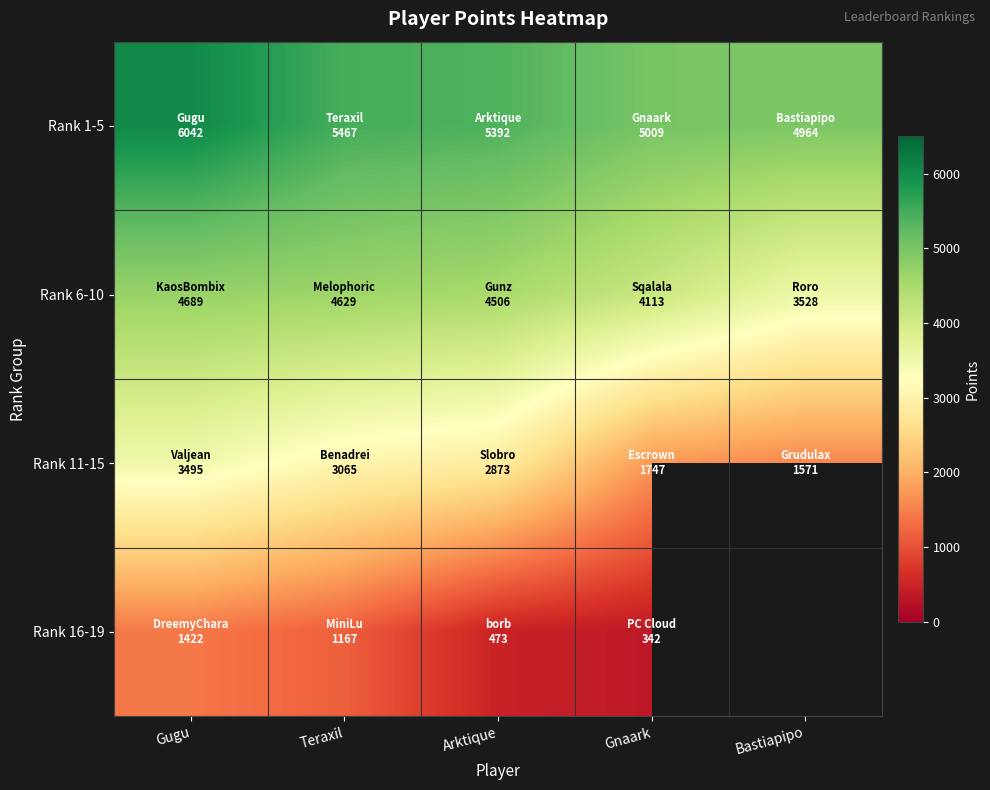

Which series has the widest spread of values?

Rank 11-15